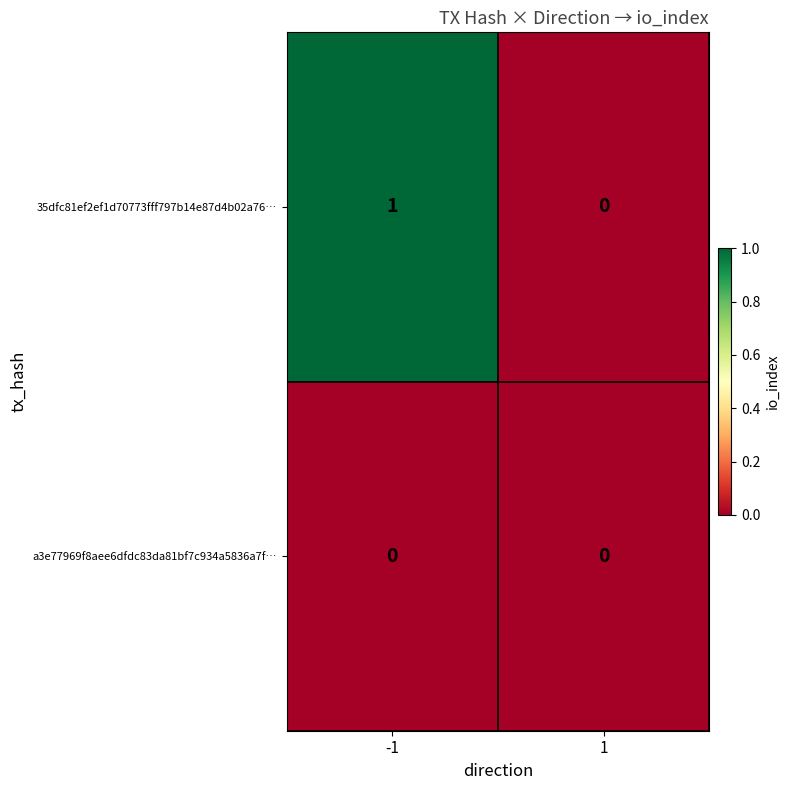

Rank the series by their average value, from highest to lowest.

35dfc81ef2ef1d70773fff797b14e87d4b02a76…, a3e77969f8aee6dfdc83da81bf7c934a5836a7f…